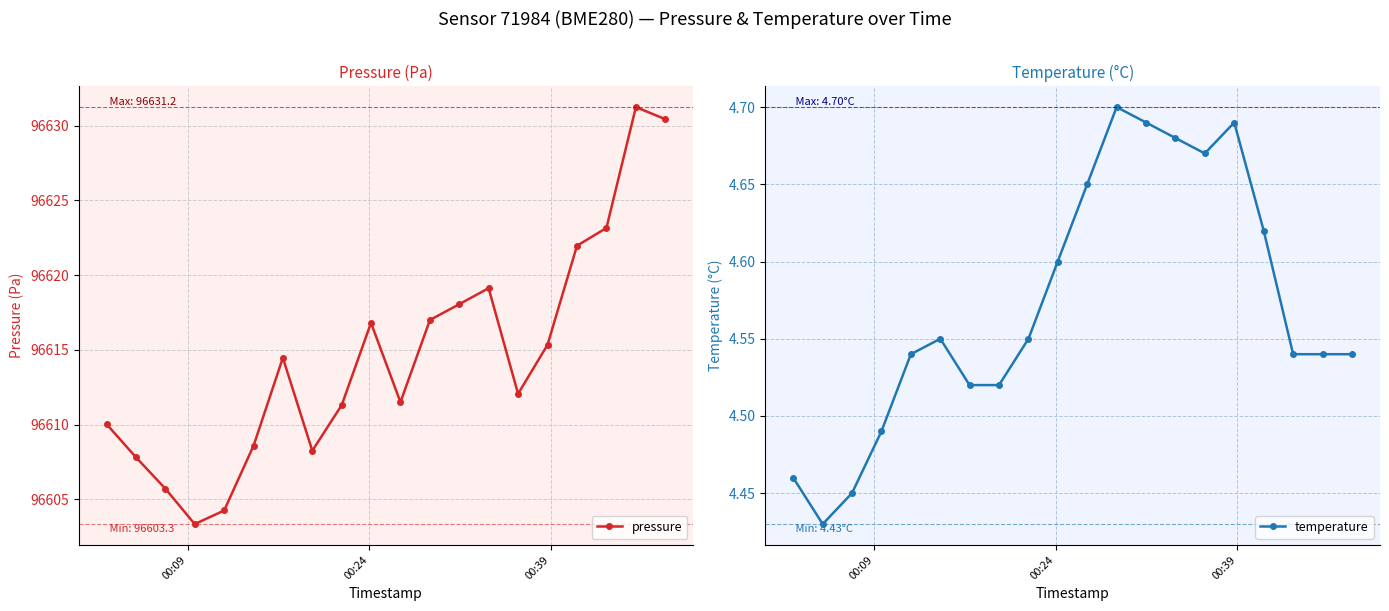

What is the value of the pressure point at the 12th from the left?

96617.0